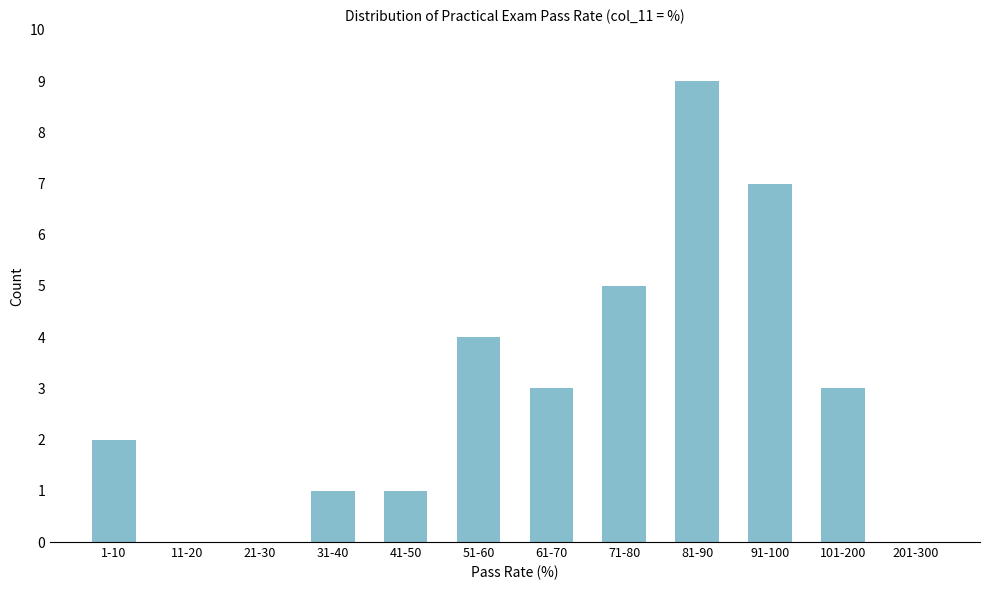

Reading left to right, what are all the values shown in this chart?

1-10=2	11-20=0	21-30=0	31-40=1	41-50=1	51-60=4	61-70=3	71-80=5	81-90=9	91-100=7	101-200=3	201-300=0